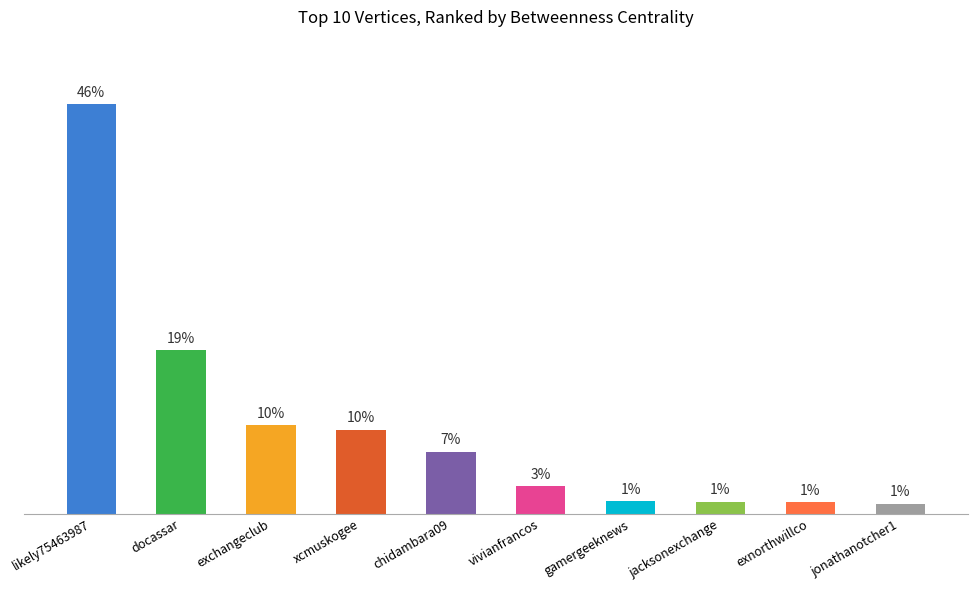

Does the chart contain any negative values?

No